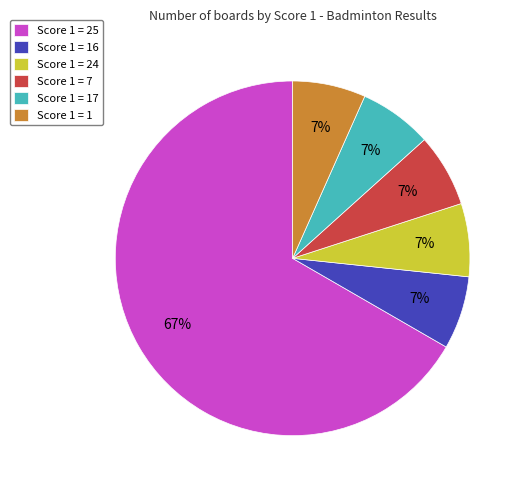

To the nearest percent, what is the average slice percentage?

17%